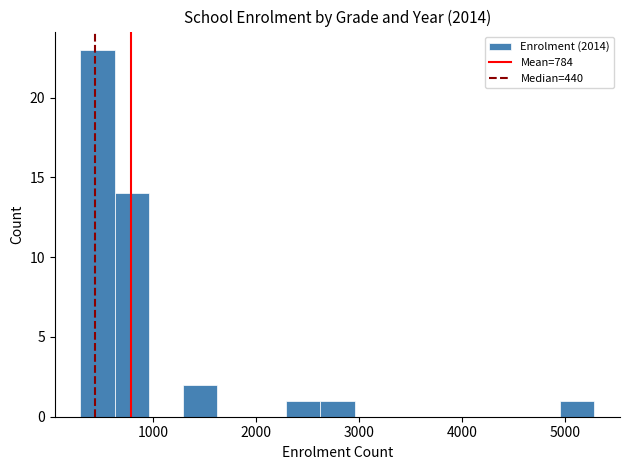

Around what value on the x-axis is the tallest bar? Give the approximate position of its centre, as read against the axis.

500